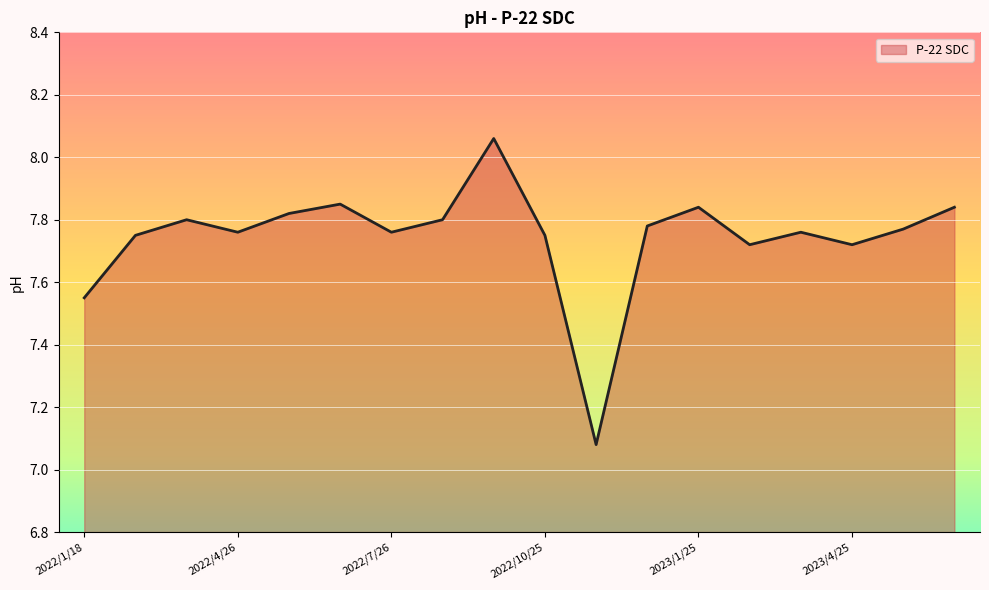

What is the difference between the maximum and minimum values?

1.0